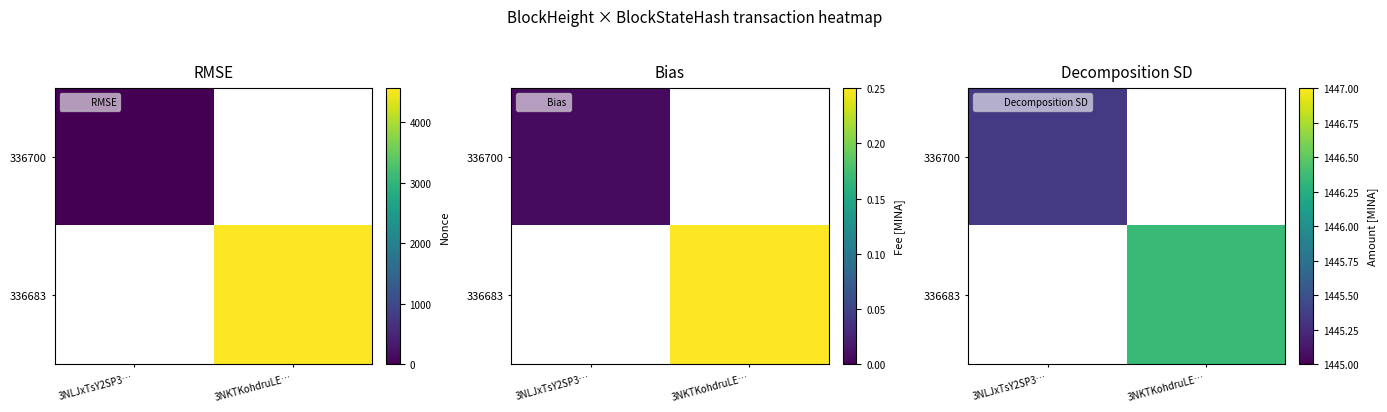

Is it true that 336700 equals 622.5 at 3NLJxTsY2SP3…?

False